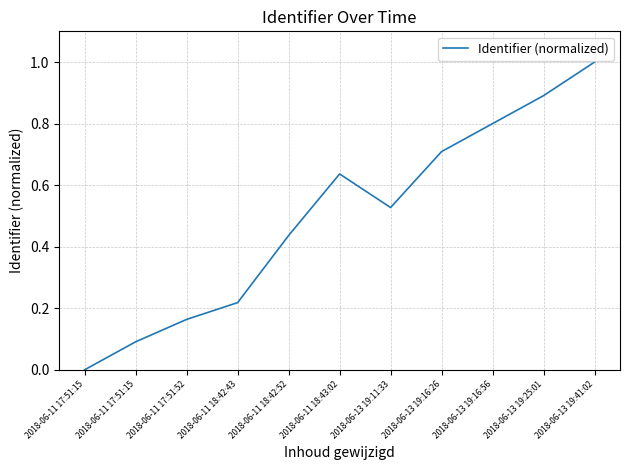

What is the value of the 6th point from the left?

0.6